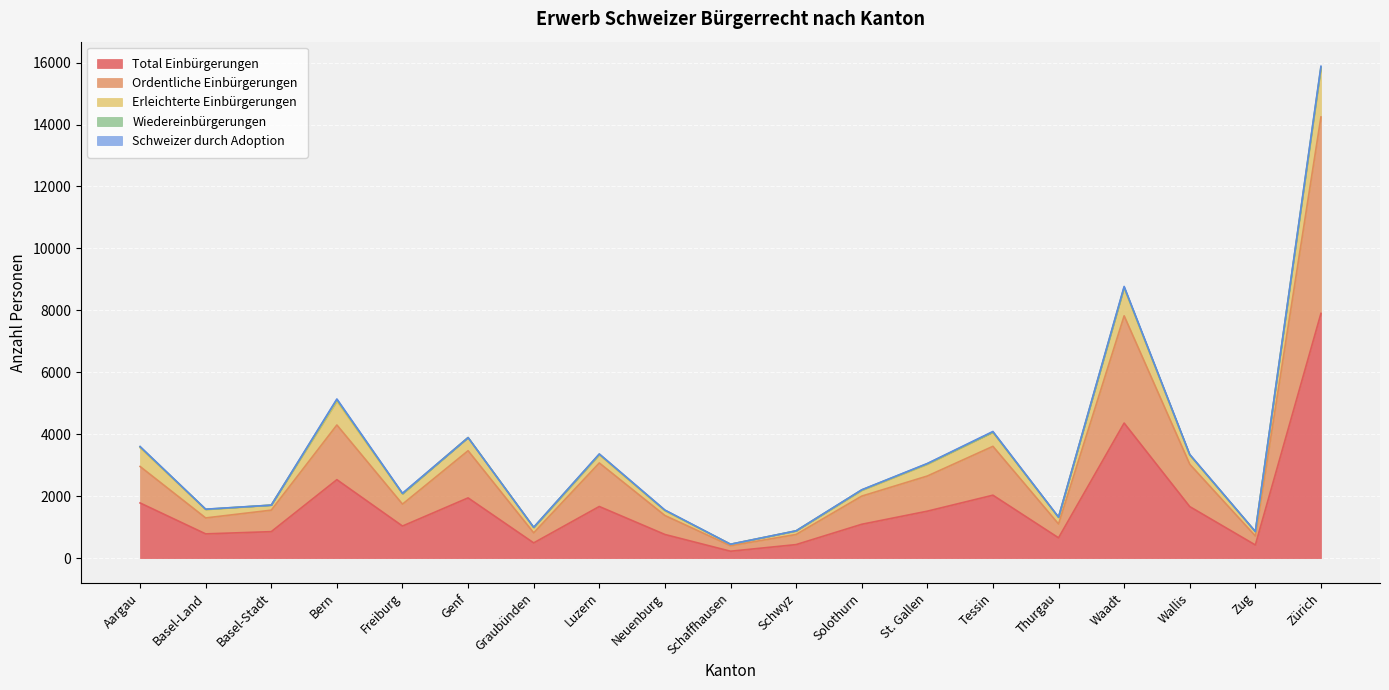

The Schweizer durch Adoption series shows 20 at Tessin. True or false?

True